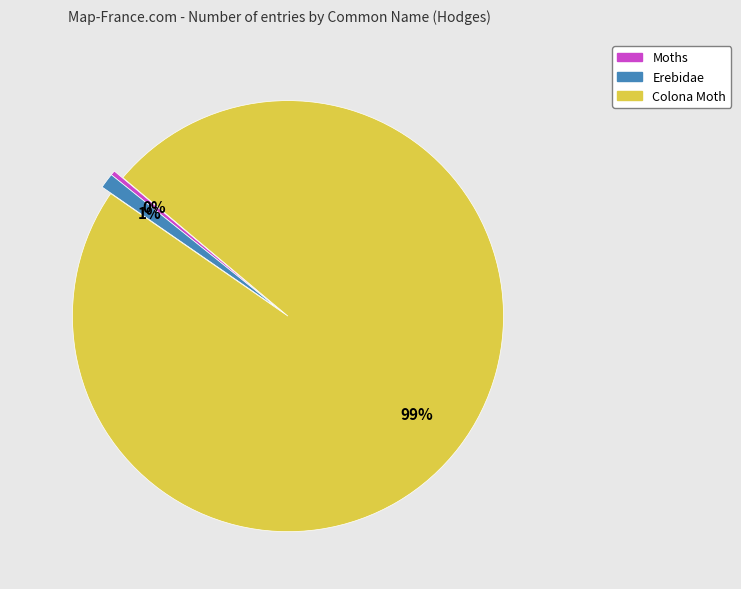

Which category has the smallest portion of the pie?

Moths